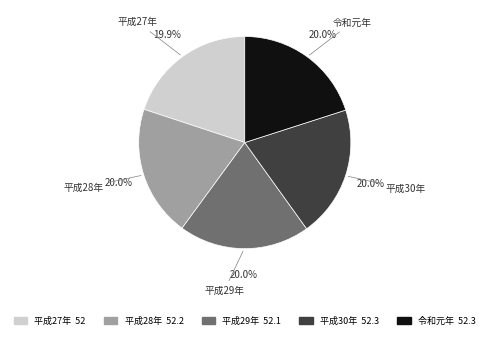

What percentage do 平成30年 and 平成29年 together represent?

40.0%